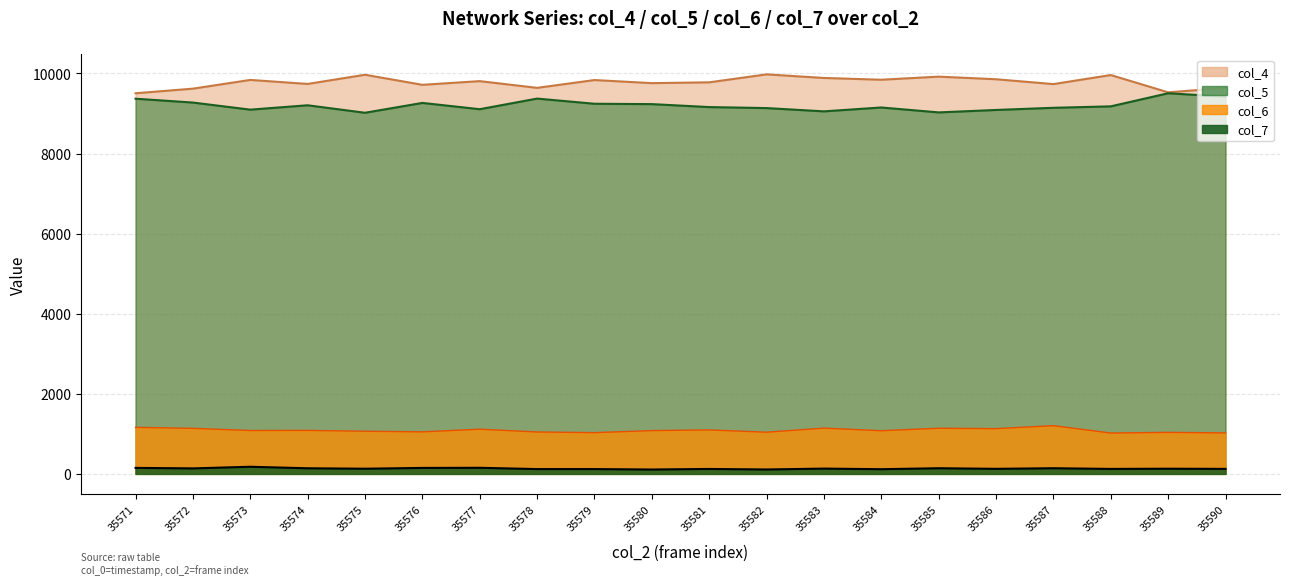

What are all the series names shown in the legend?

col_4 line, col_5 line, col_6 line, col_7 line